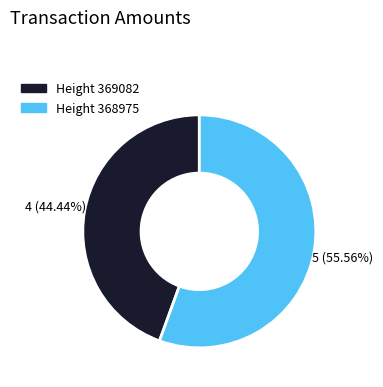

Which slice is the largest?

Height 368975